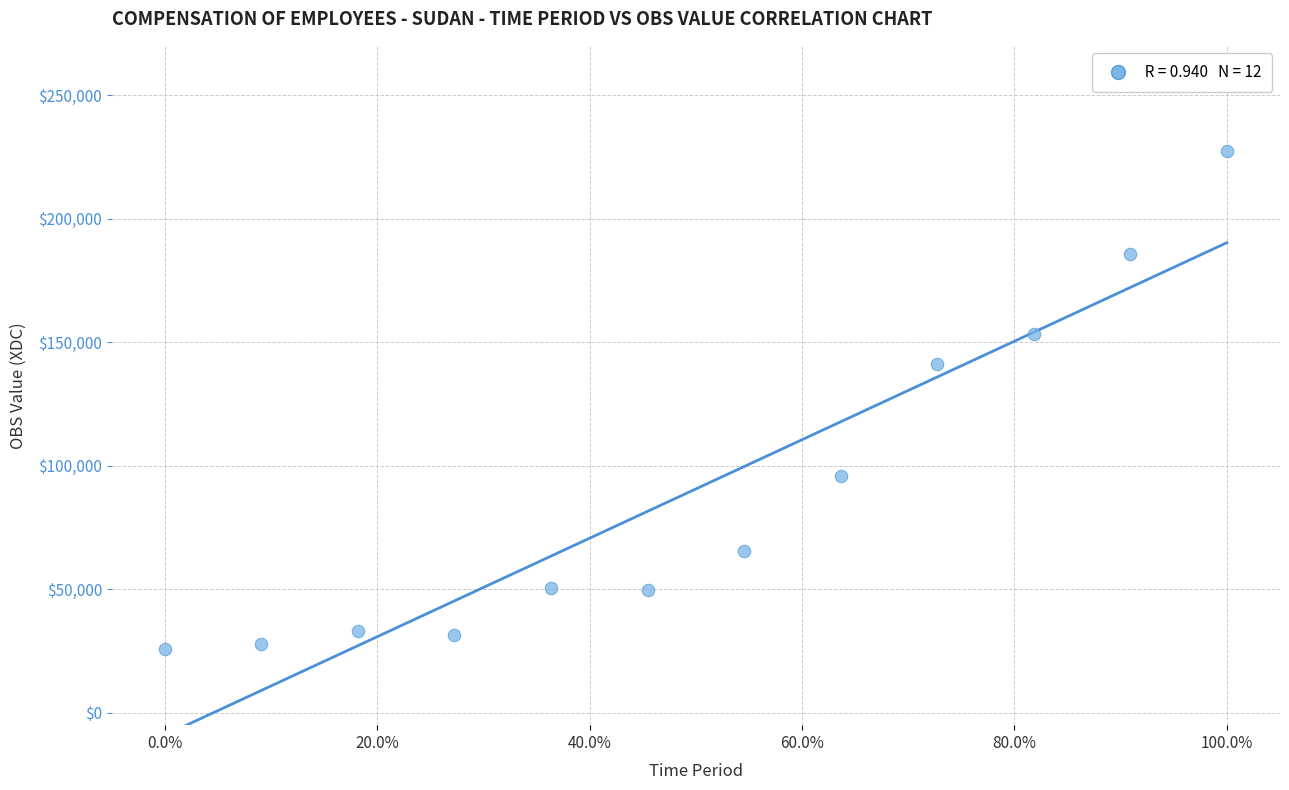

What Y value in the scatter plot is closest to 126610?

141187.0